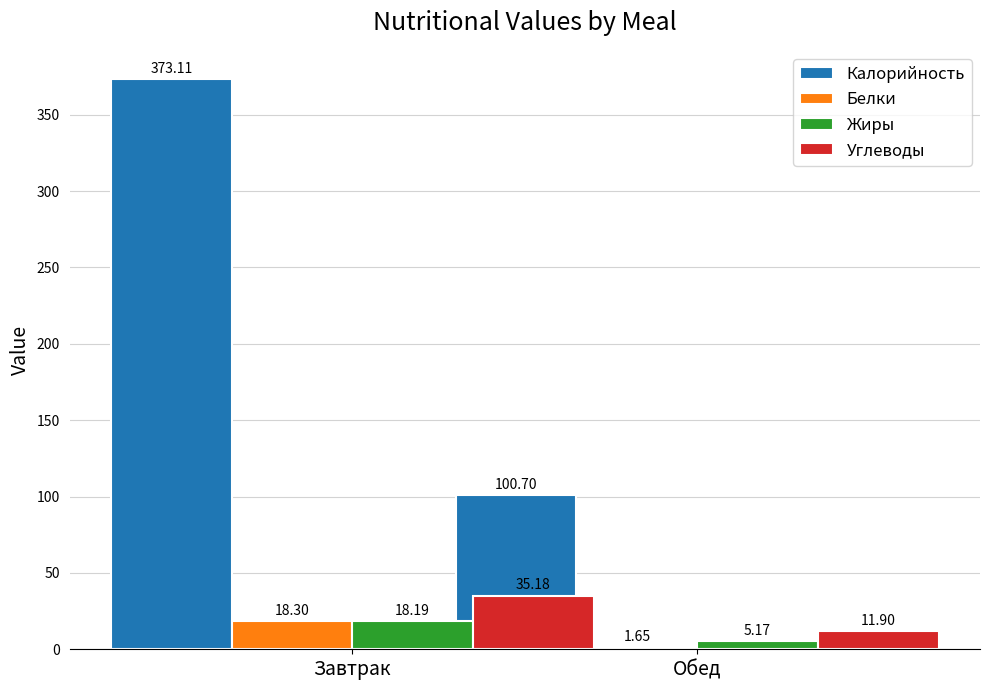

How many values in the Белки series are below 18?

1